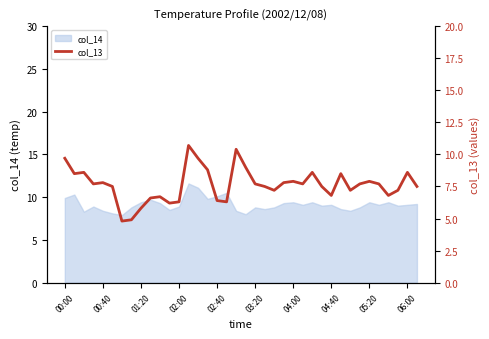

What is the maximum value for col_14?

11.6